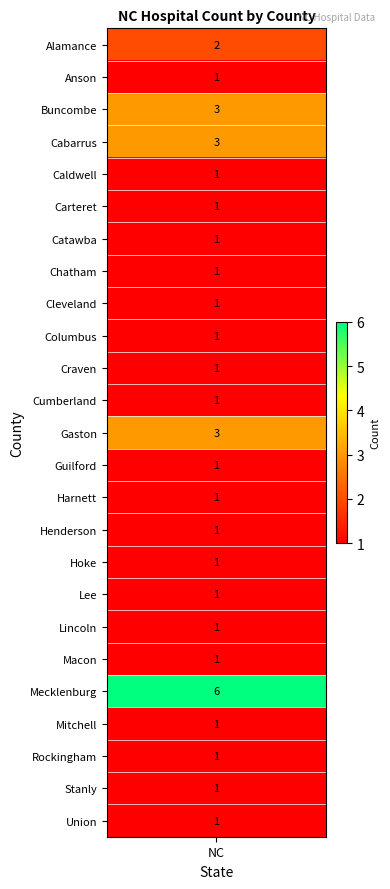

The chart shows a value of 2 at Carteret. True or false?

False